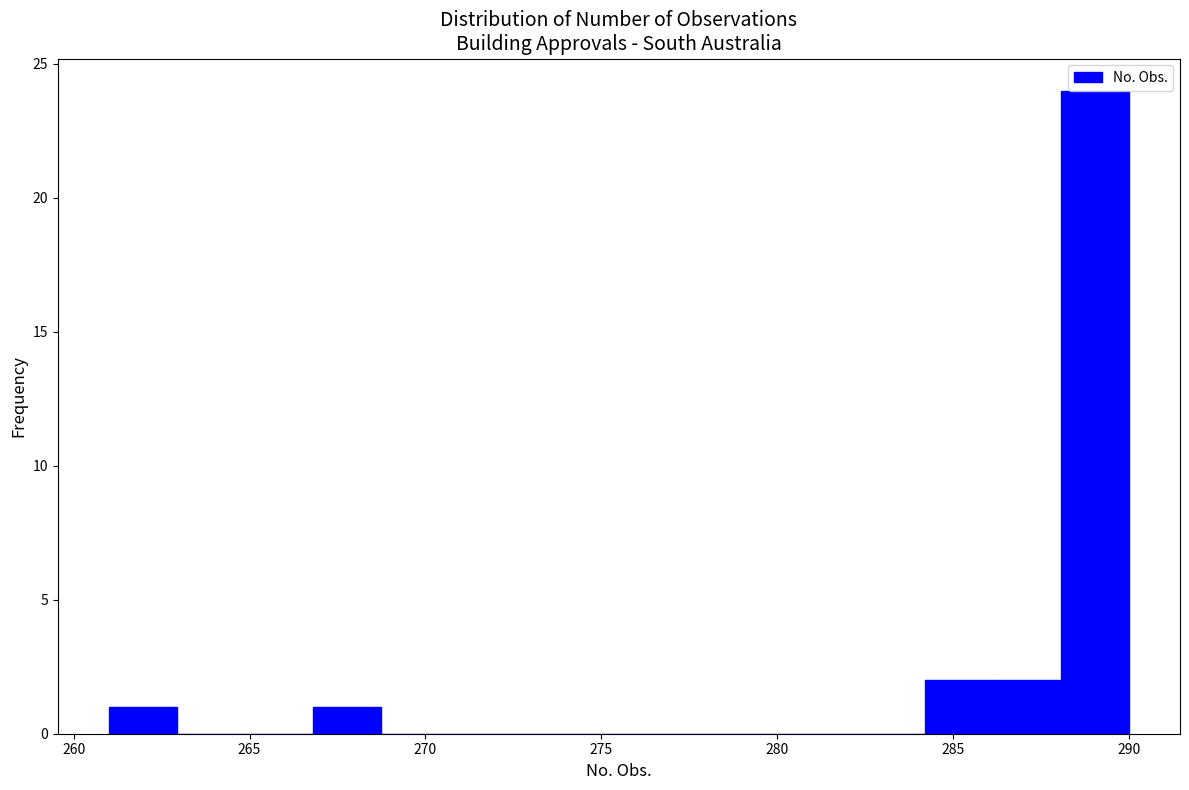

Around what value on the x-axis is the tallest bar? Give the approximate position of its centre, as read against the axis.

289.0